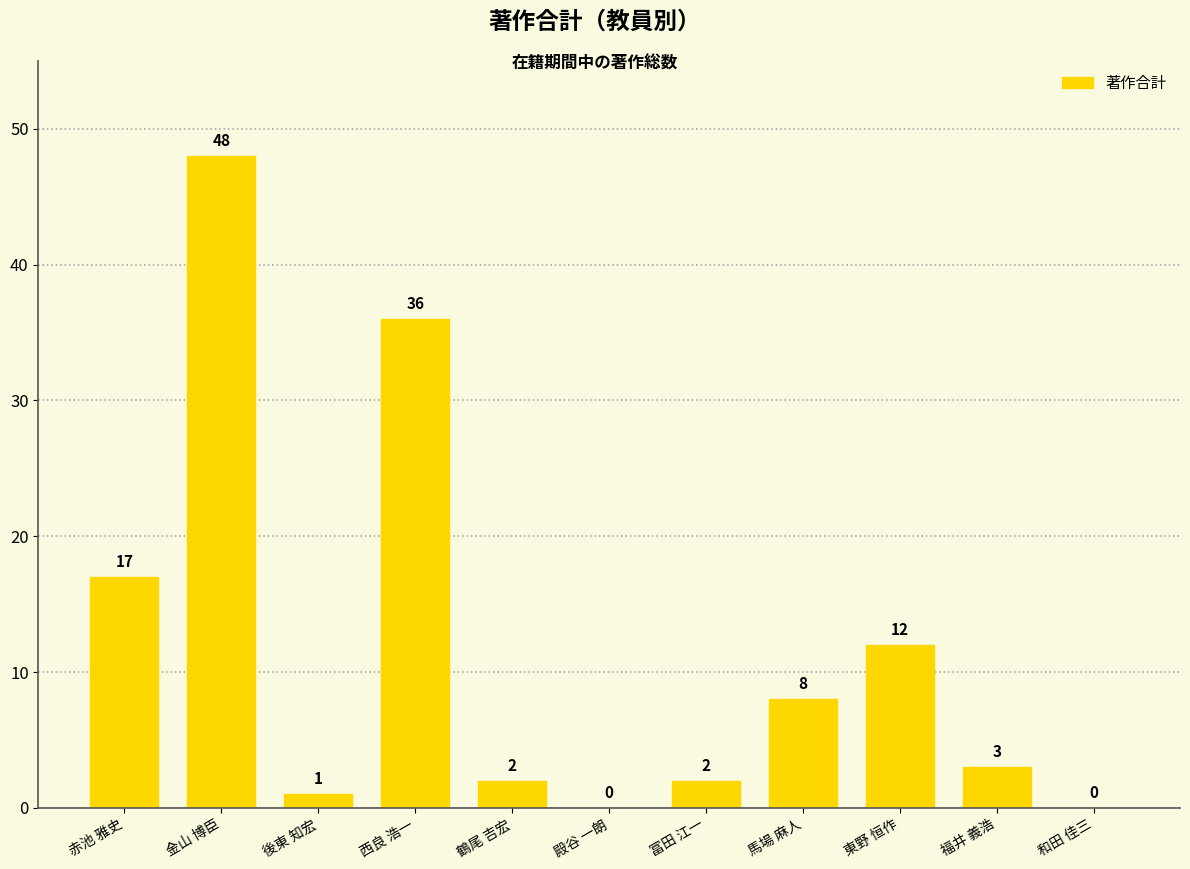

Which category has the highest value across all series?

金山 博臣